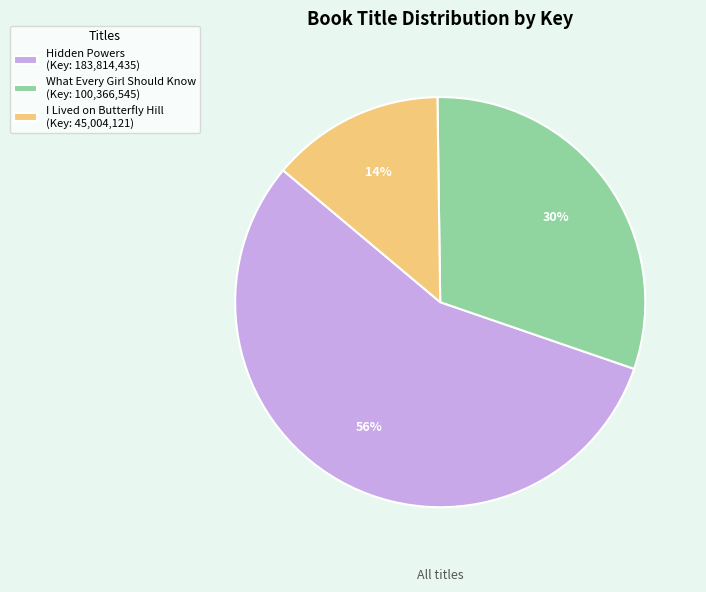

How many segments does this pie chart have?

3